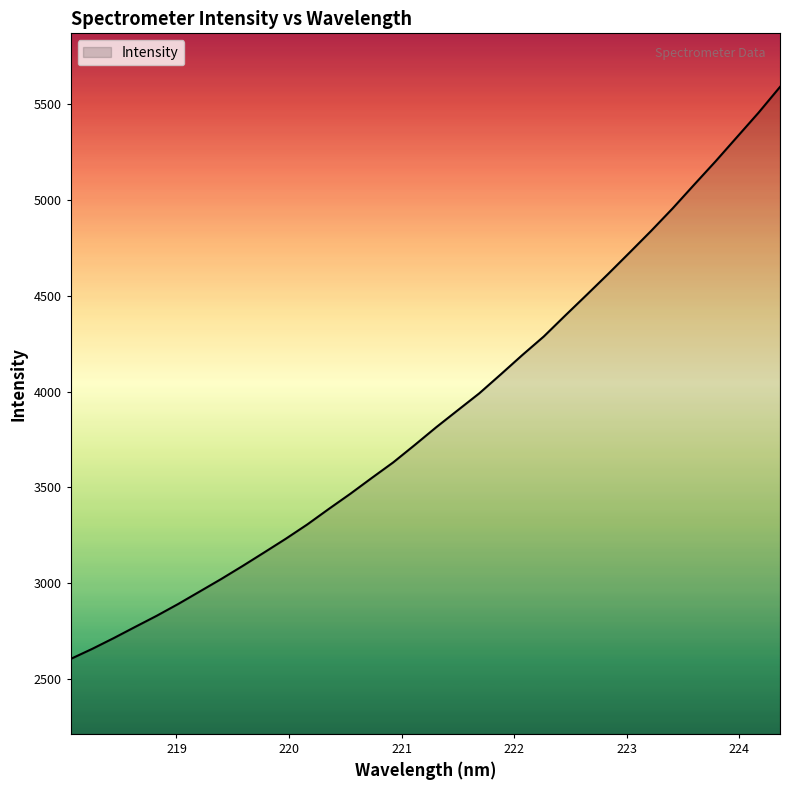

True or false: there are more than 1 points higher than both neighbors.

False